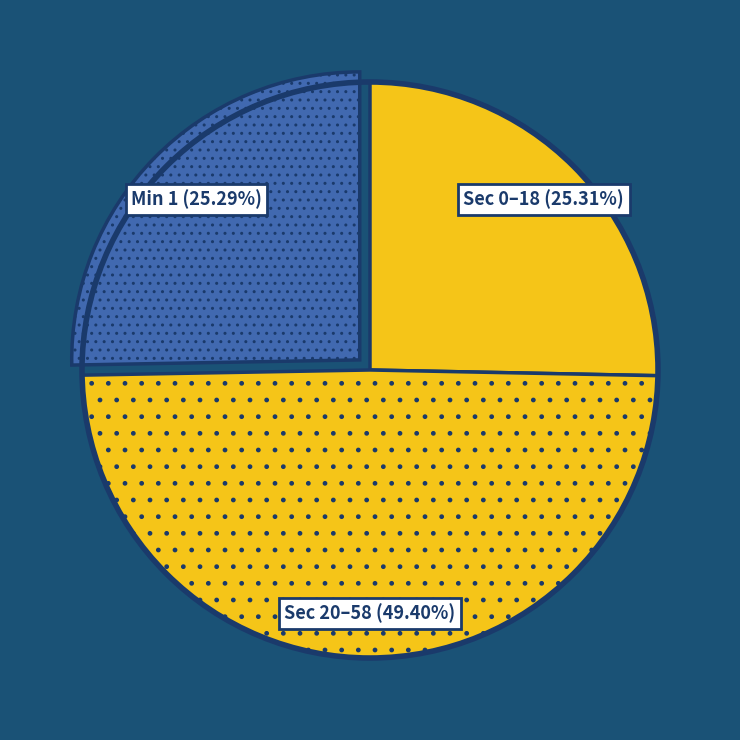

Does Sec 0–18 (25.31%) represent more than half of the total?

No